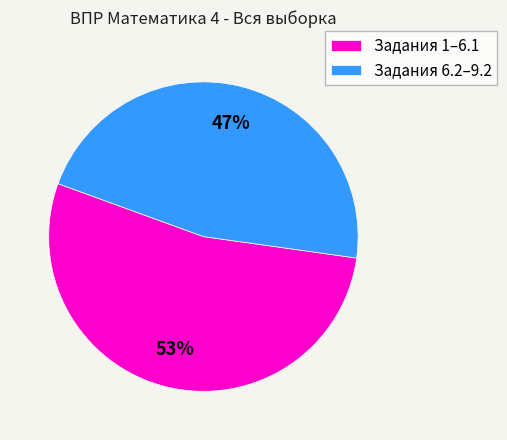

Rank the categories by value from highest to lowest.

Задания 1–6.1, Задания 6.2–9.2